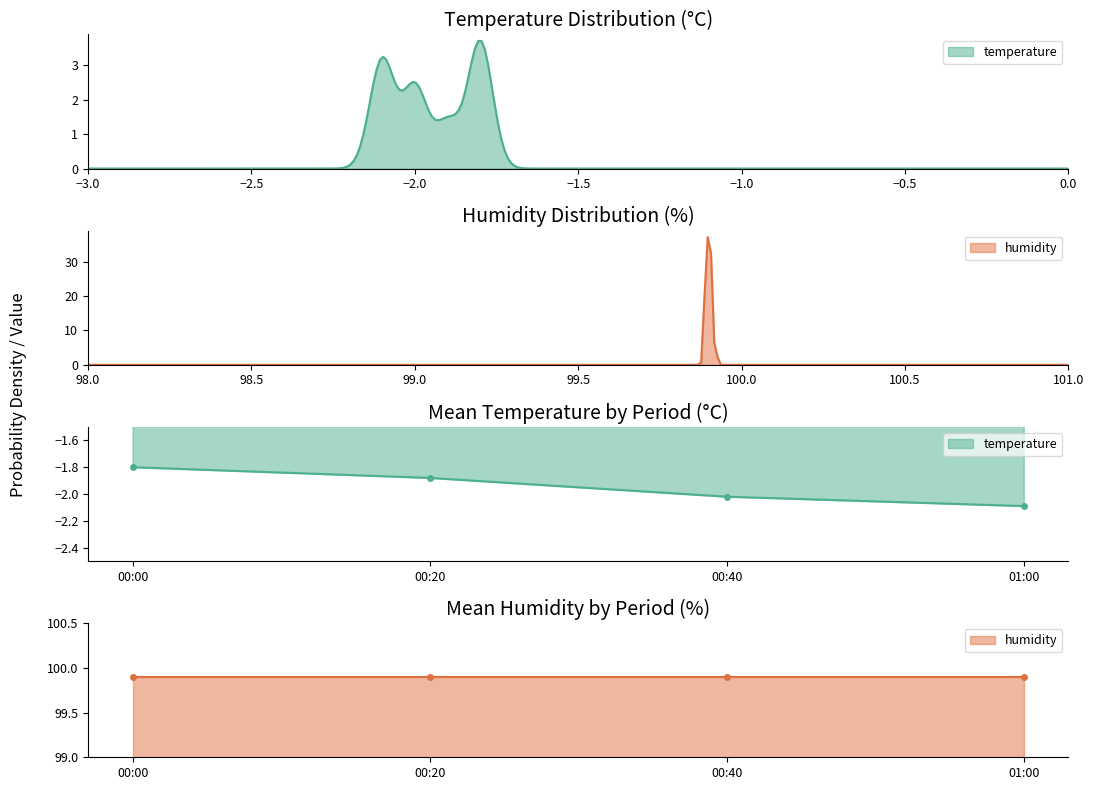

How many distinct data groups are displayed?

2